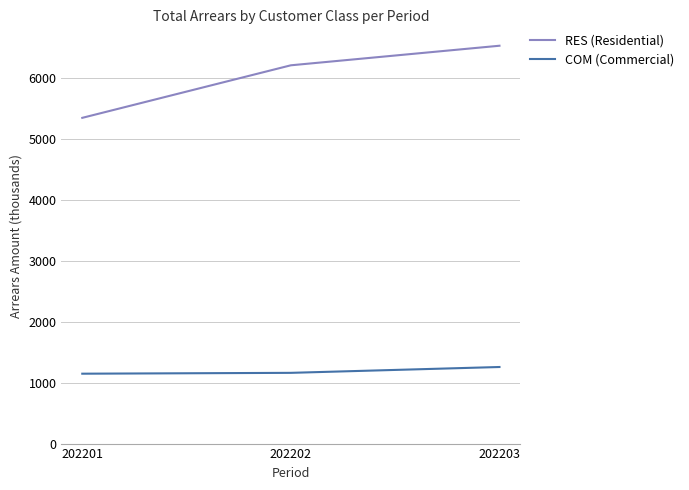

At which label does RES (Residential) first exceed 6200?

202202